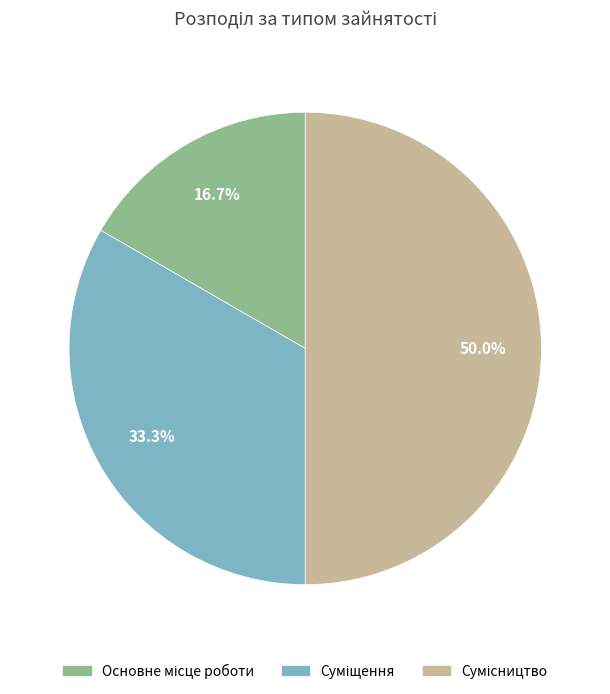

To the nearest percent, what portion does Основне місце роботи represent?

17%